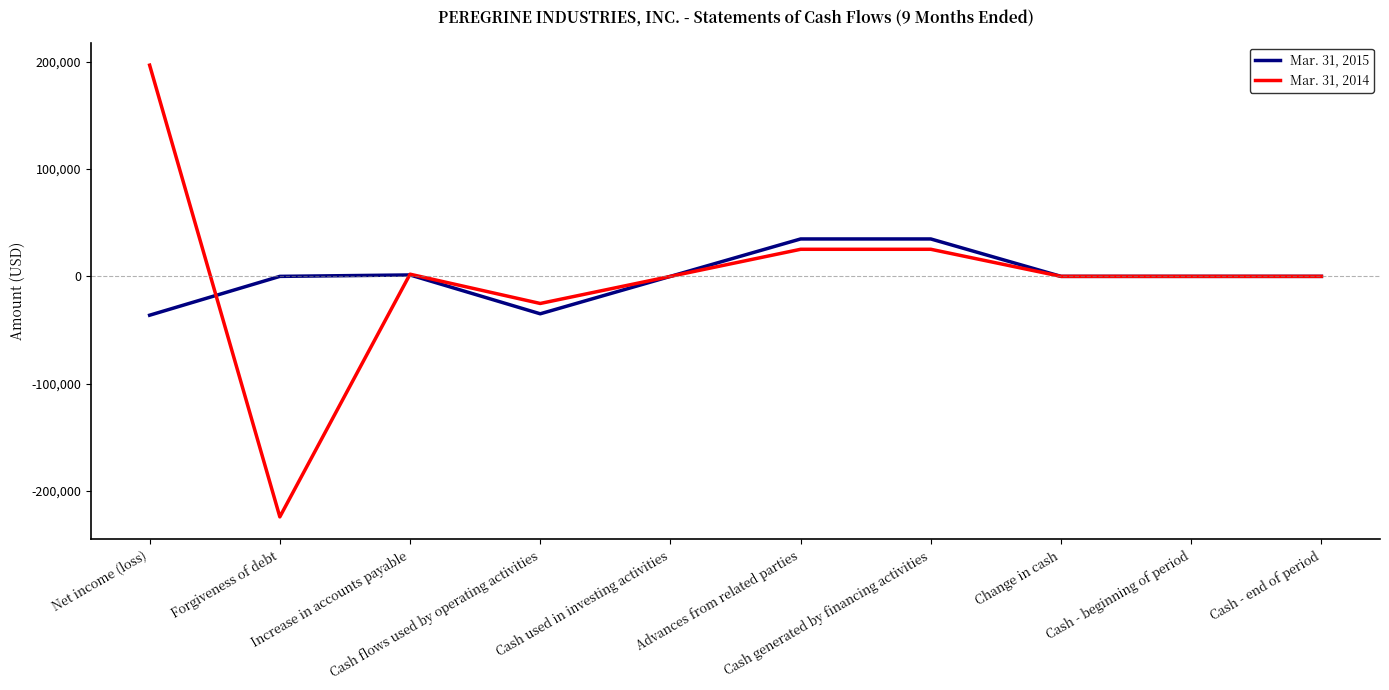

What is the maximum value shown in the chart?

196907